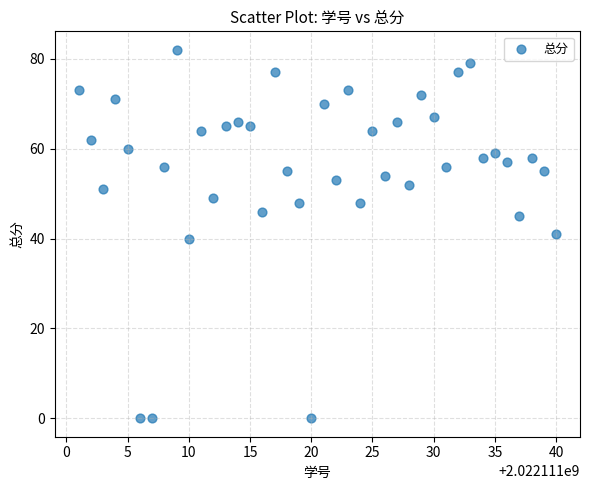

What is the range of X values (max minus min)?

39